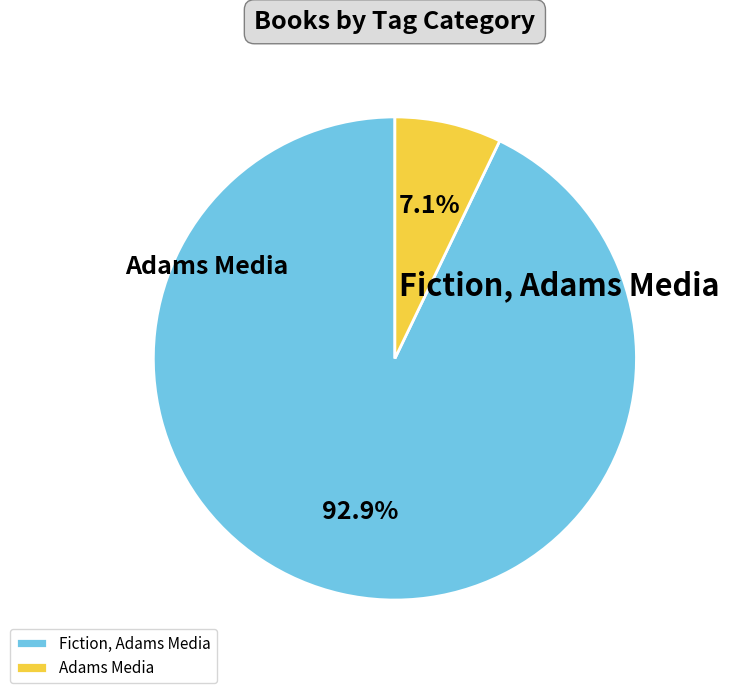

Combined, what portion of the pie is Adams Media and Fiction, Adams Media?

100.0%